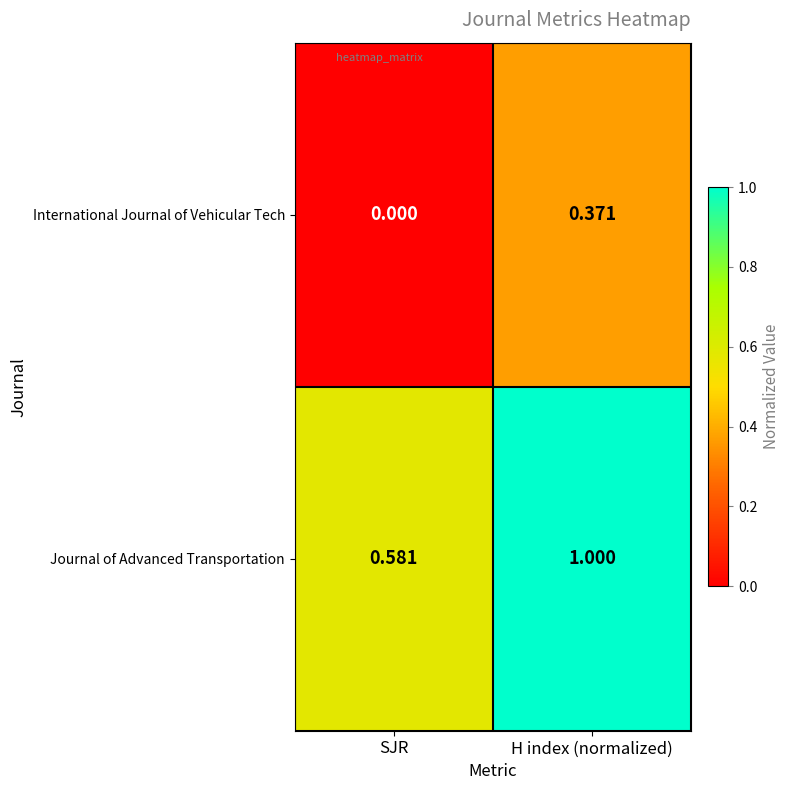

Which label corresponds to the smallest value in the chart?

SJR